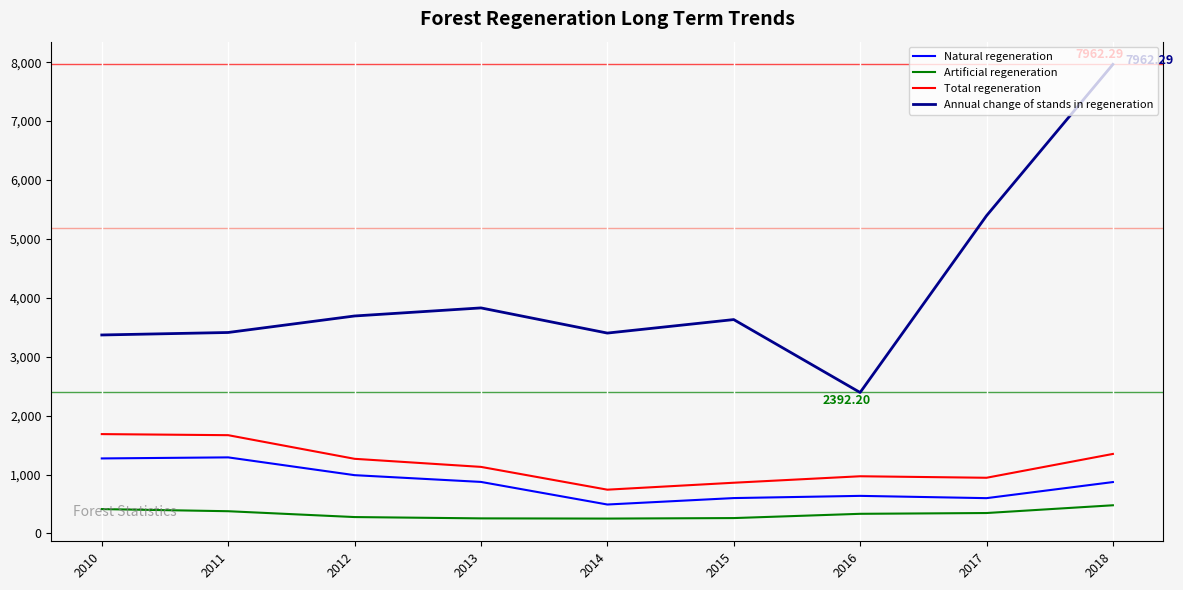

The Total regeneration series shows 1667.6 at 2011. True or false?

True